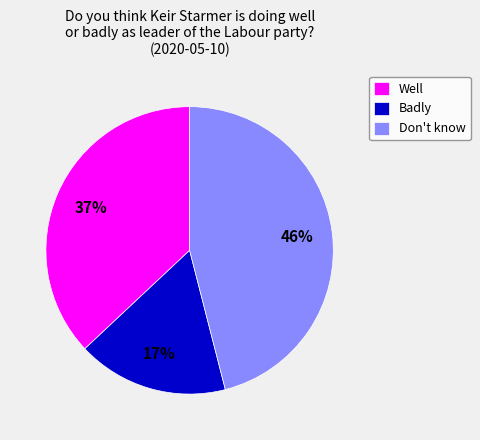

Do Don't know and Well together represent more than half of the pie?

Yes